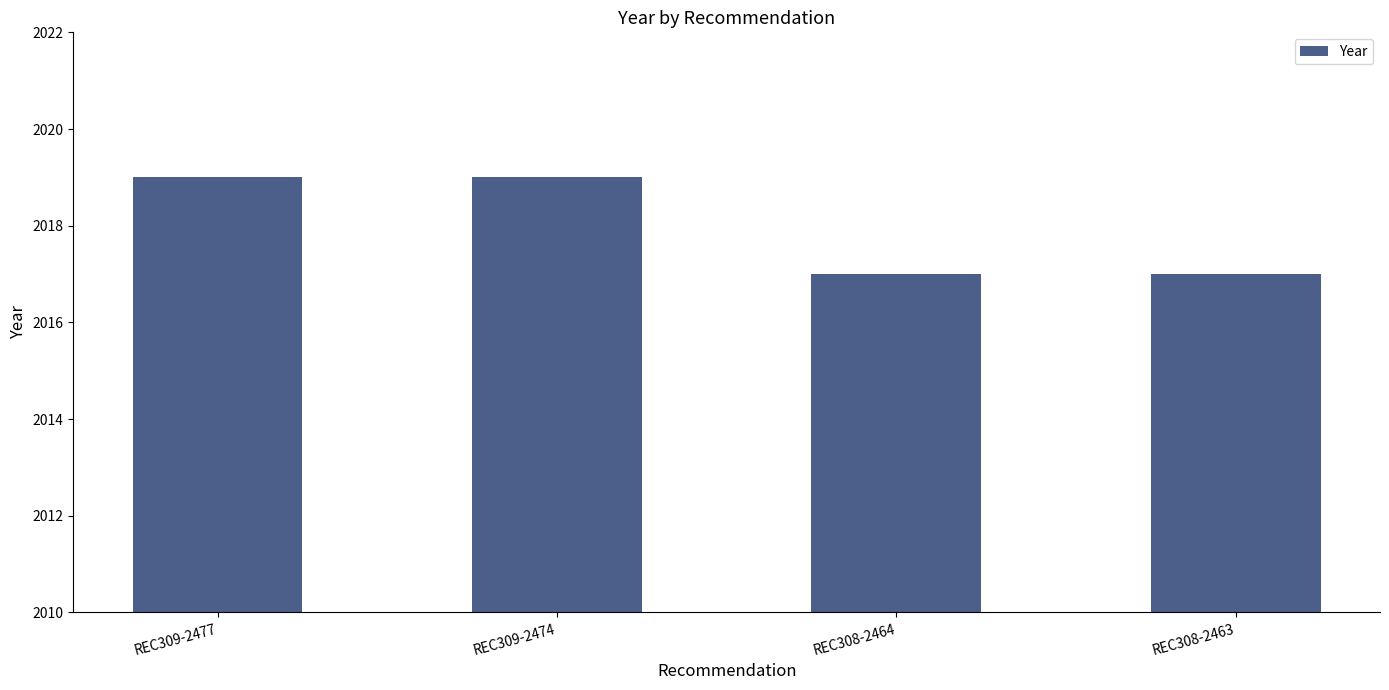

What is the change in value from REC309-2477 to REC308-2464?

-2